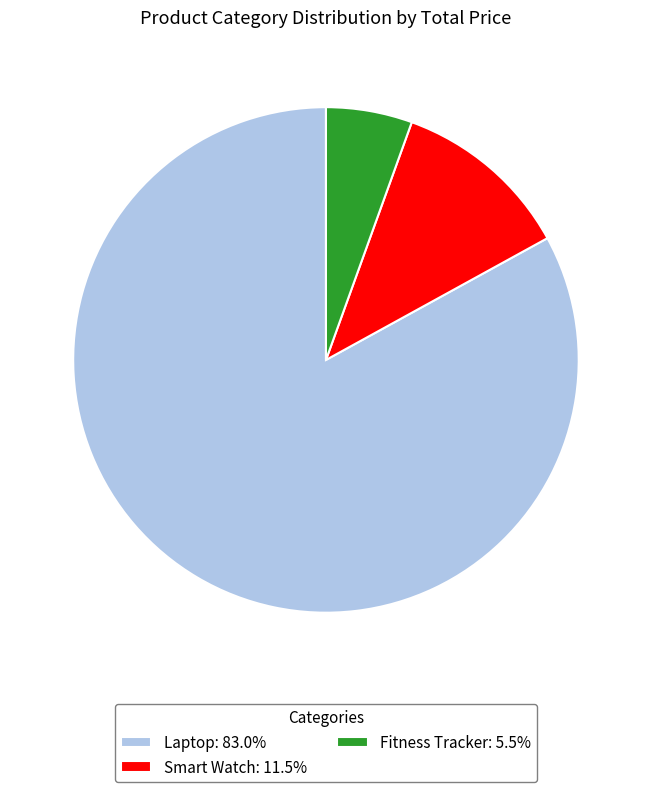

Combined, do Smart Watch: 11.5% and Fitness Tracker: 5.5% account for over 50%?

No